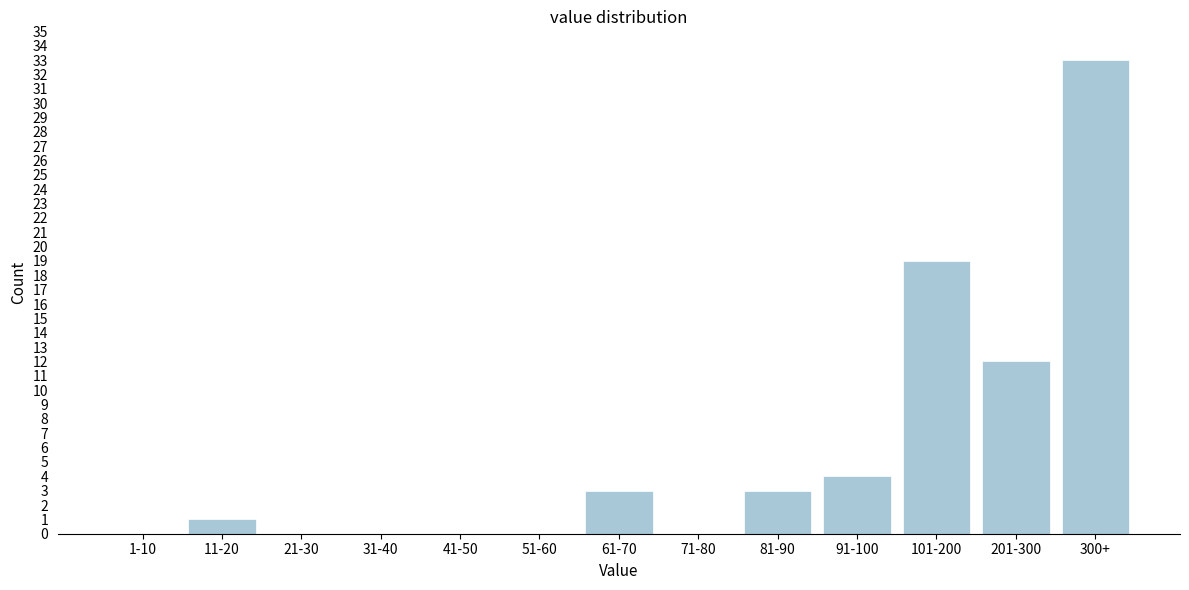

Reading left to right, transcribe all the data shown in this chart.

1-10=0	11-20=1	21-30=0	31-40=0	41-50=0	51-60=0	61-70=3	71-80=0	81-90=3	91-100=4	101-200=19	201-300=12	300+=33